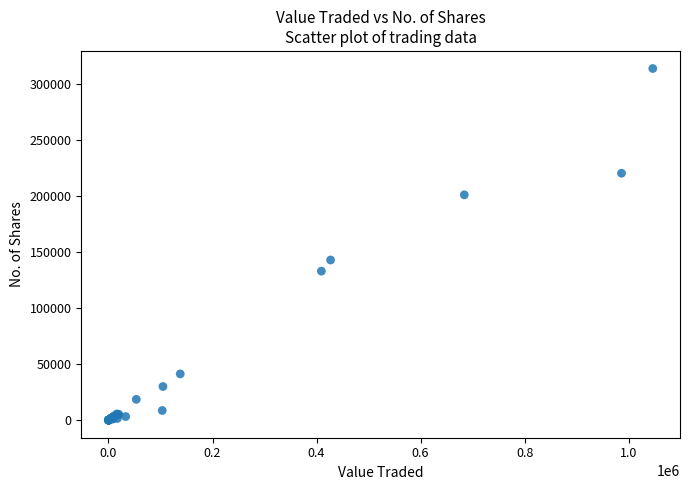

What Y value in the scatter plot is closest to 157010?

143015